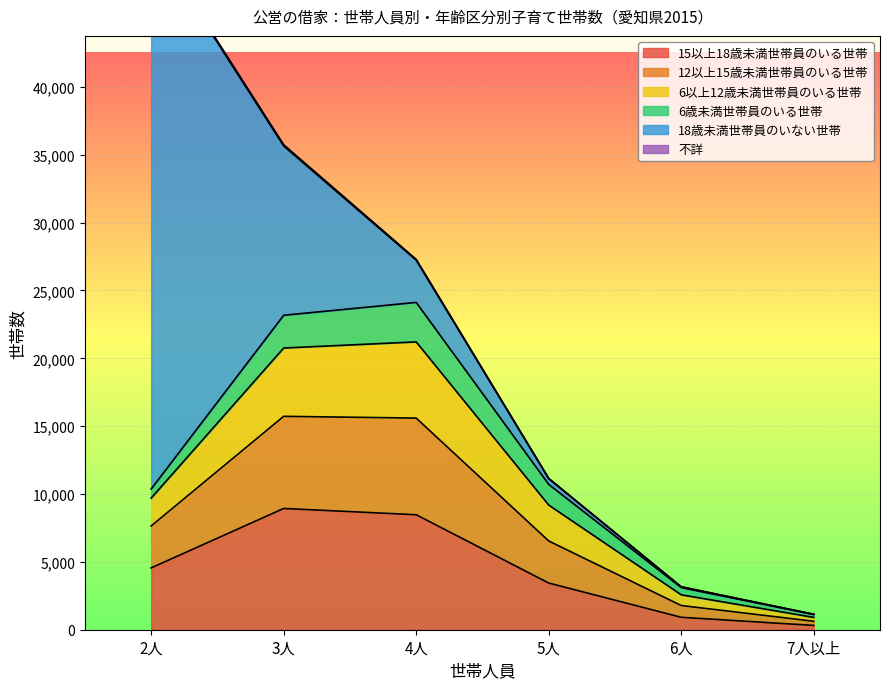

The value of 15以上18歳未満世帯員のいる世帯 at 5人 is 3440. True or false?

True